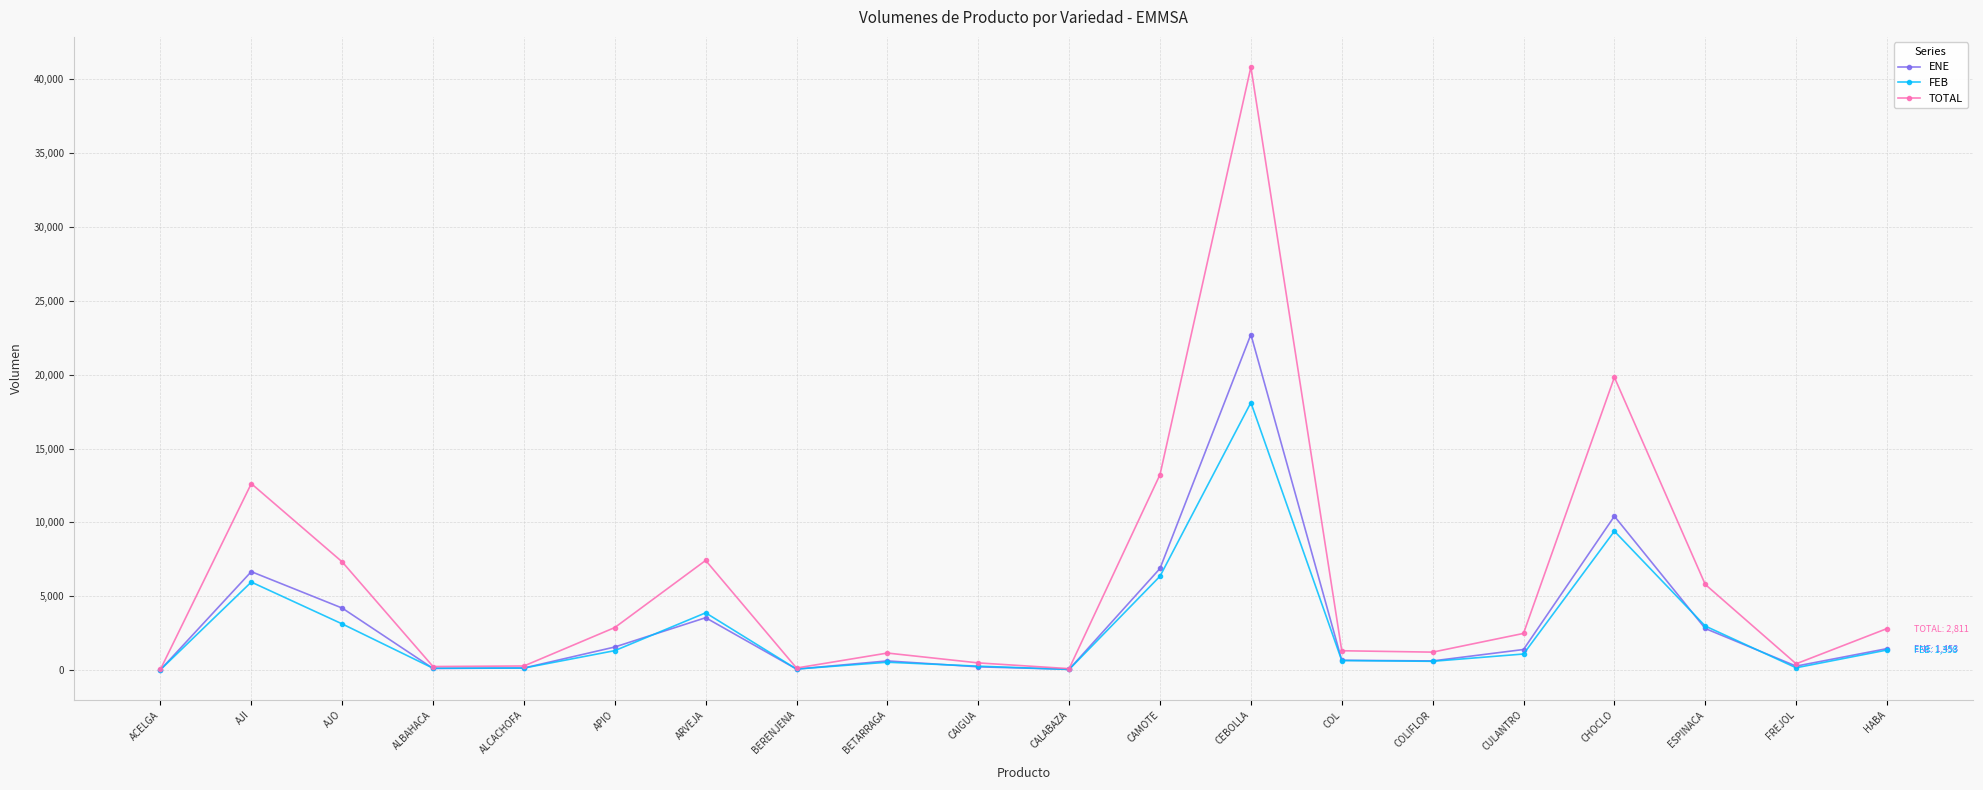

What is the total value across all series at APIO?

5760